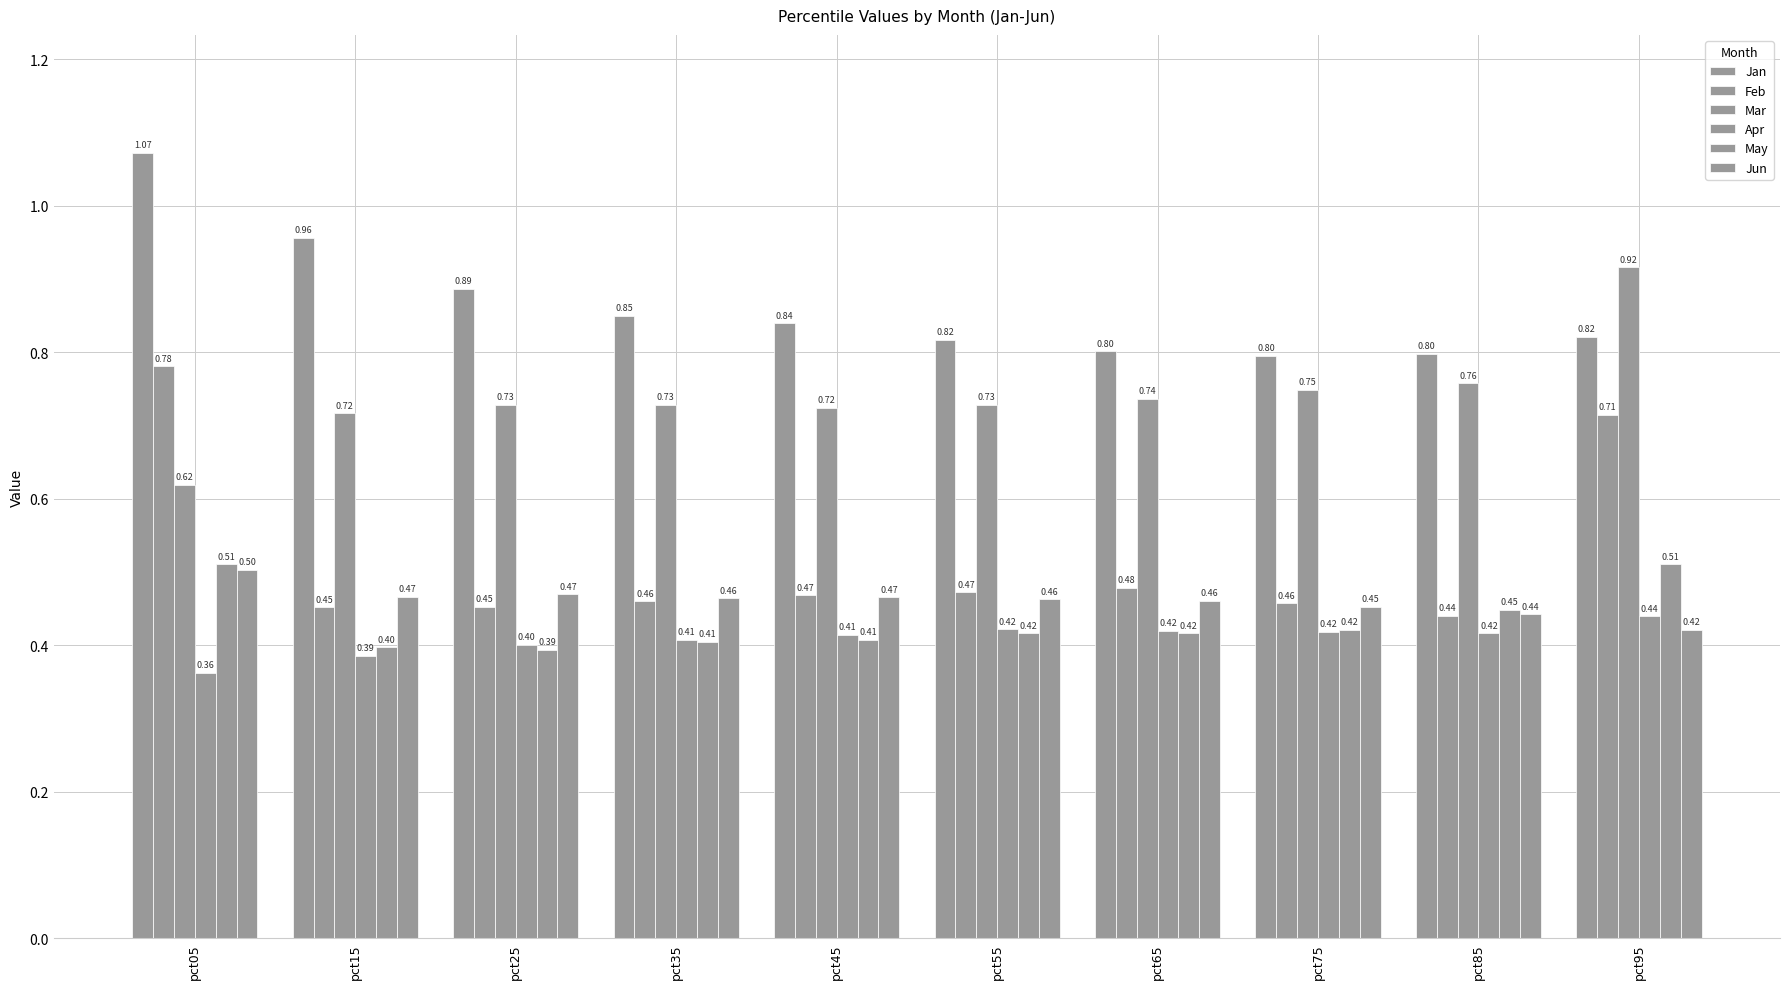

What is the value of the Jan bar at the 4th from the left?

0.8